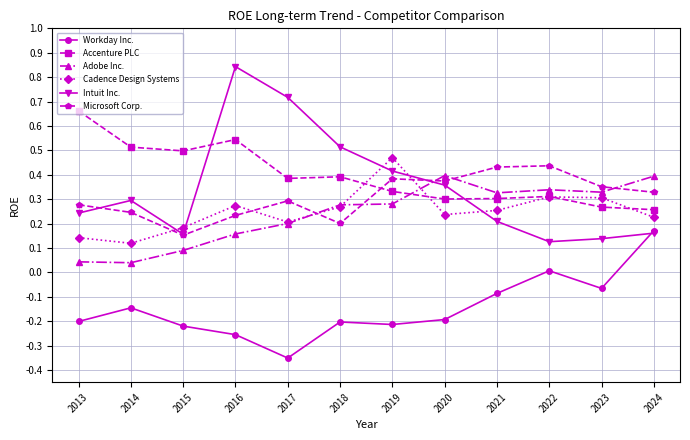

Count the number of categories in the chart.

12